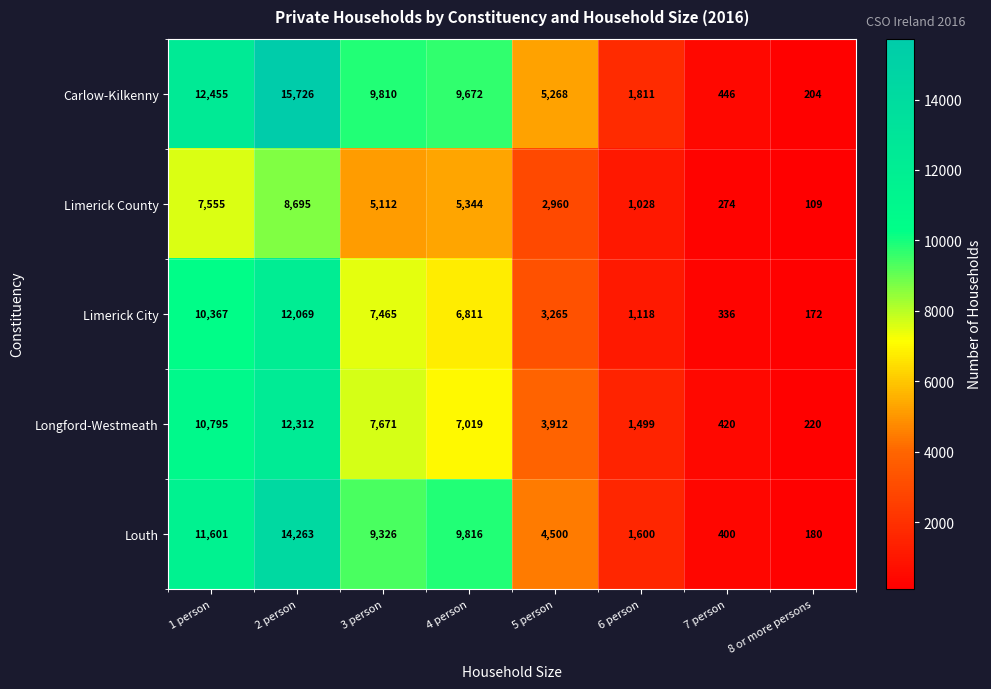

Where is Carlow-Kilkenny nearest to the value 7965?

4 person